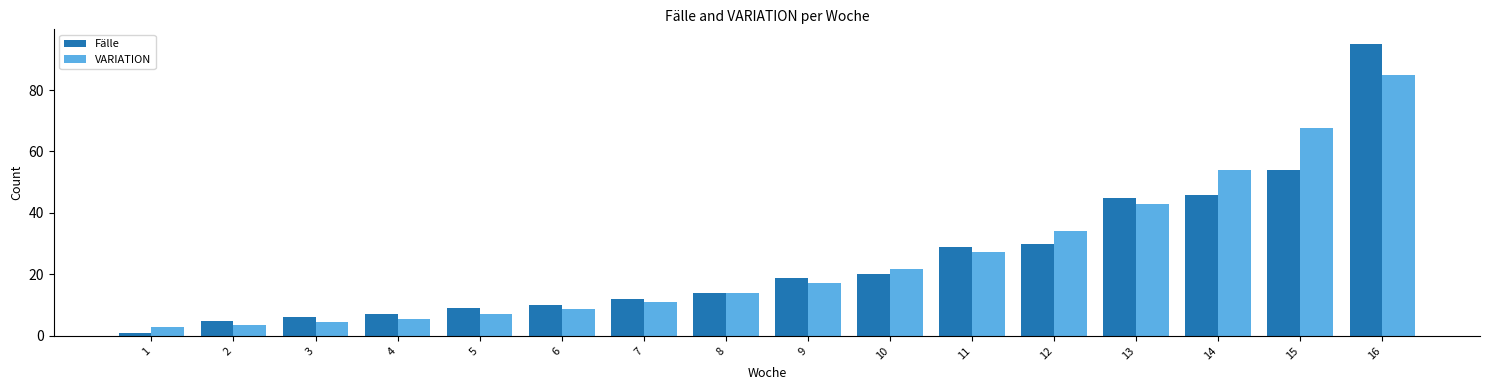

What is the approximate value of VARIATION at 16?

84.7